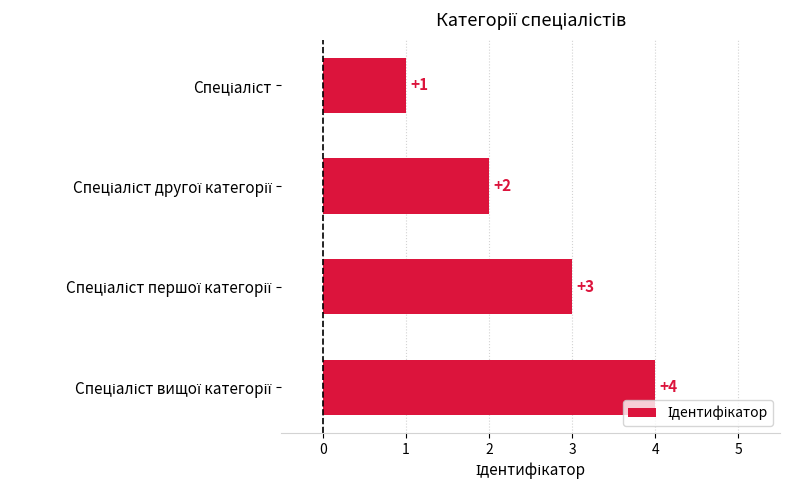

What is the maximum value shown in the chart?

4